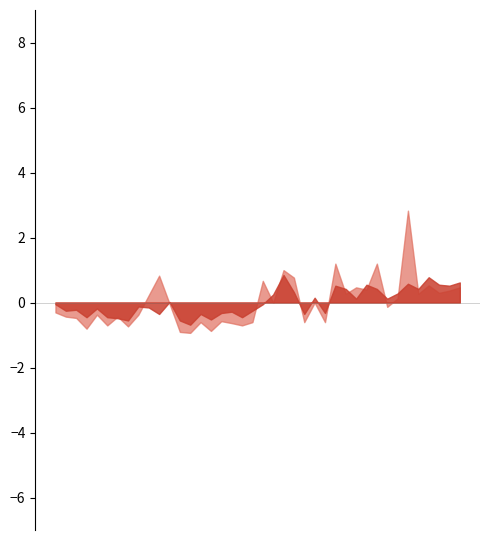

Which series has the largest total across all categories?

P1